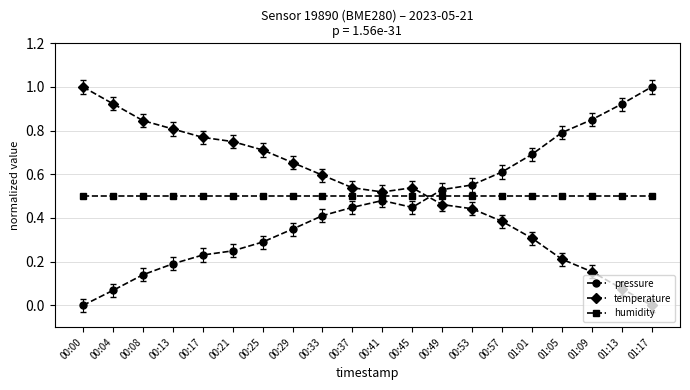

What is the difference between the maximum and minimum values in the pressure series?

1.0